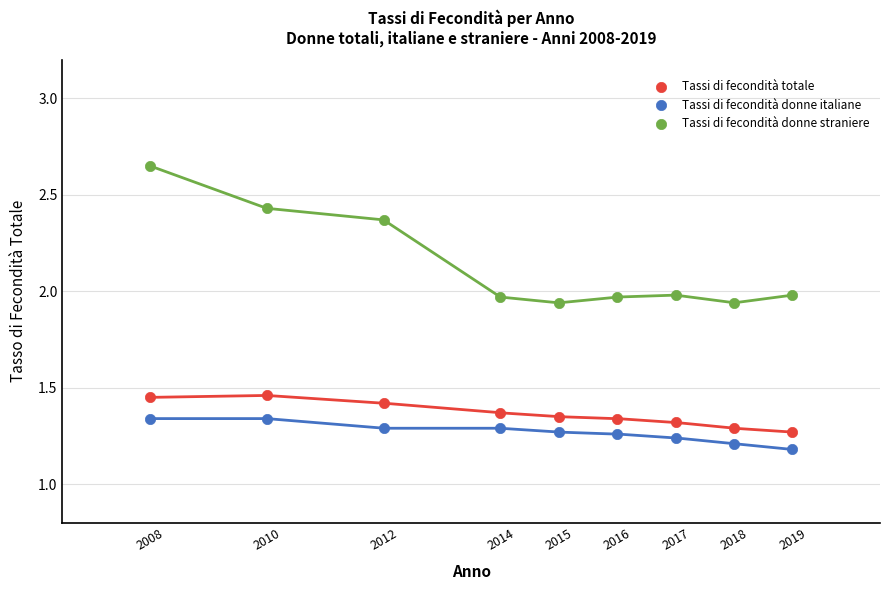

What are all the series names shown in the legend?

Tassi di fecondità totale, Tassi di fecondità donne italiane, Tassi di fecondità donne straniere